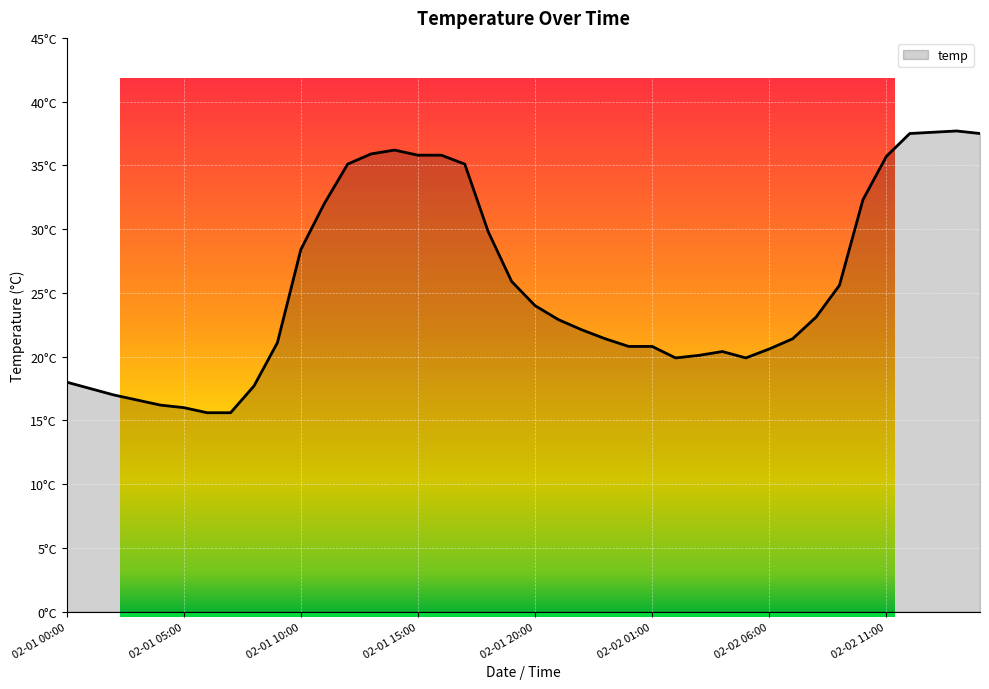

Is this an area chart (filled region under the line)?

Yes